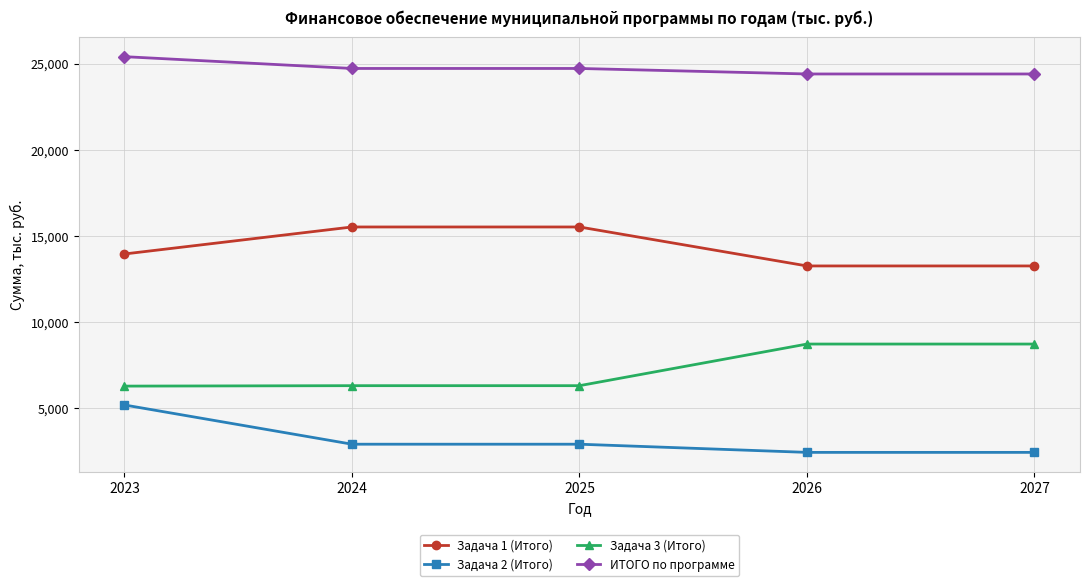

How many ИТОГО по программе values are between 24396 and 24716?

4